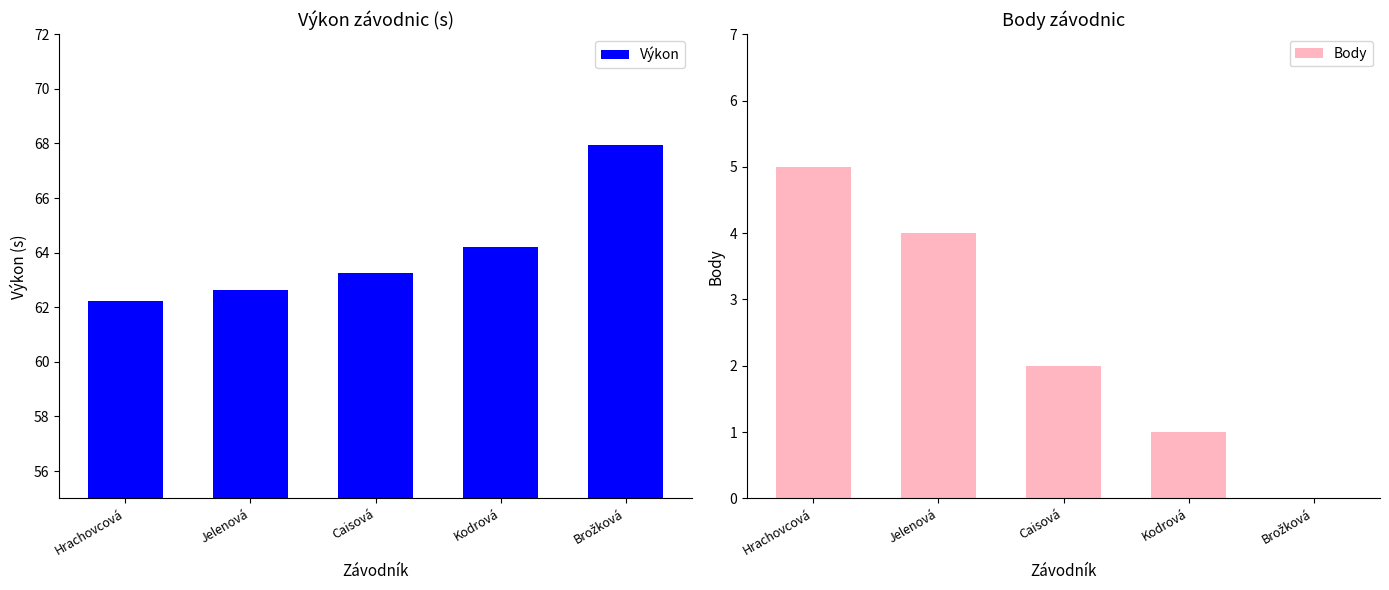

How many data points in Výkon are less than 63?

2